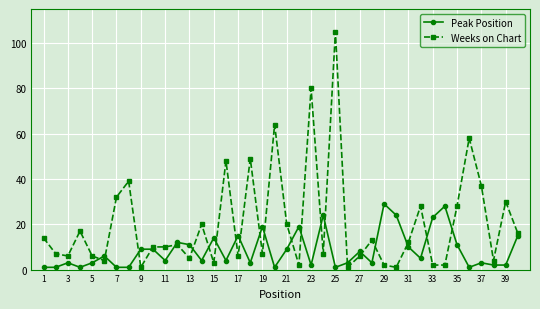

Is this an area chart (filled region under the line)?

No